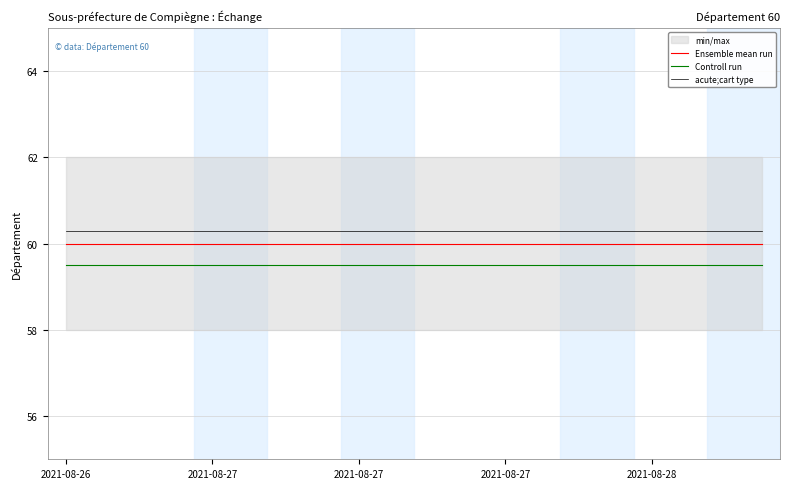

At which label does acute;cart type reach its peak?

2021-08-26